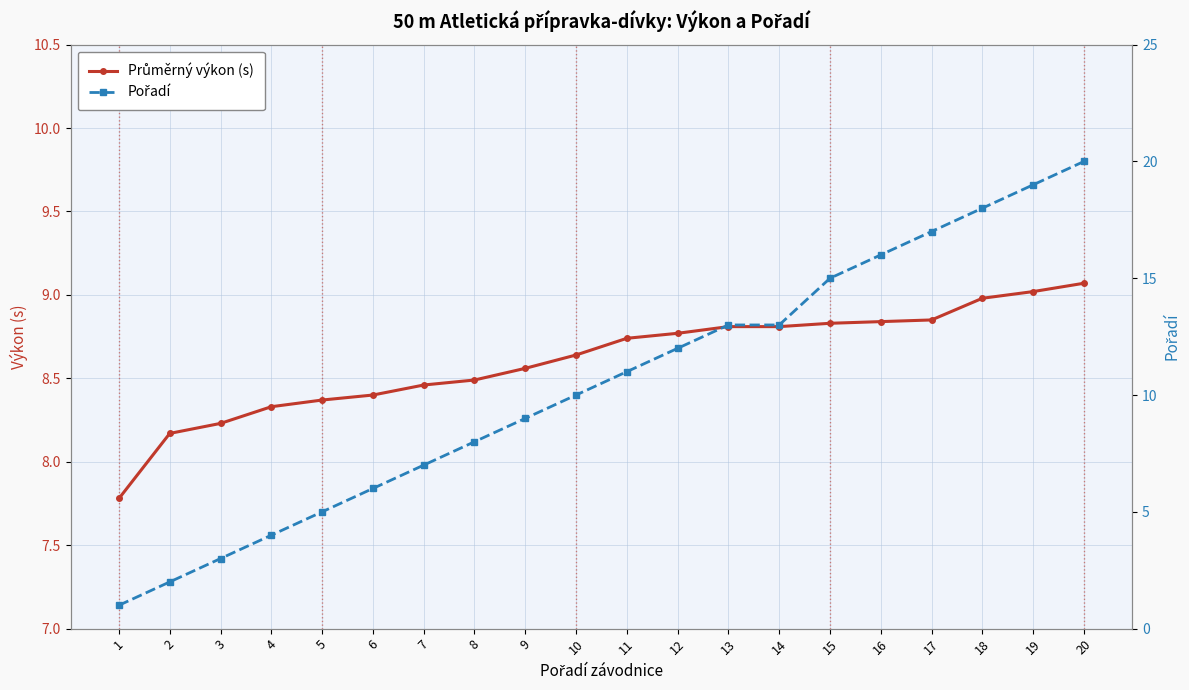

After their last crossing, which series has the higher values: Průměrný výkon (s) or Pořadí?

Pořadí